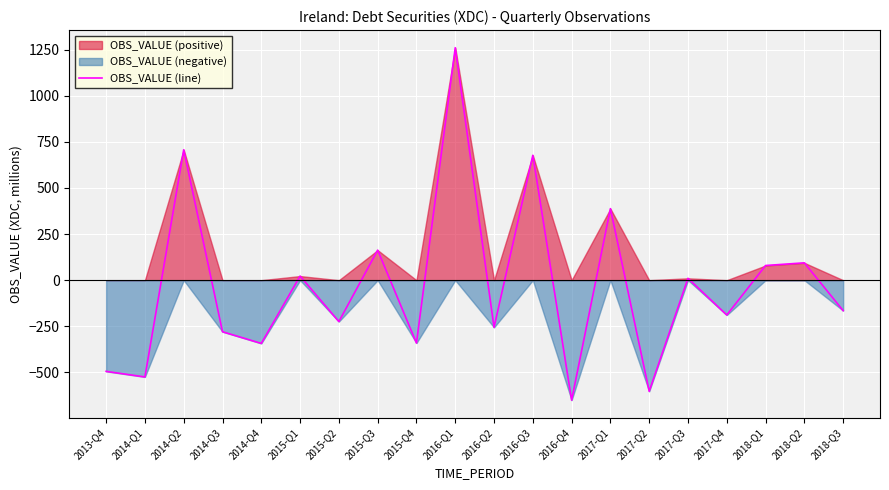

What position from the right is 2014-Q3?

17